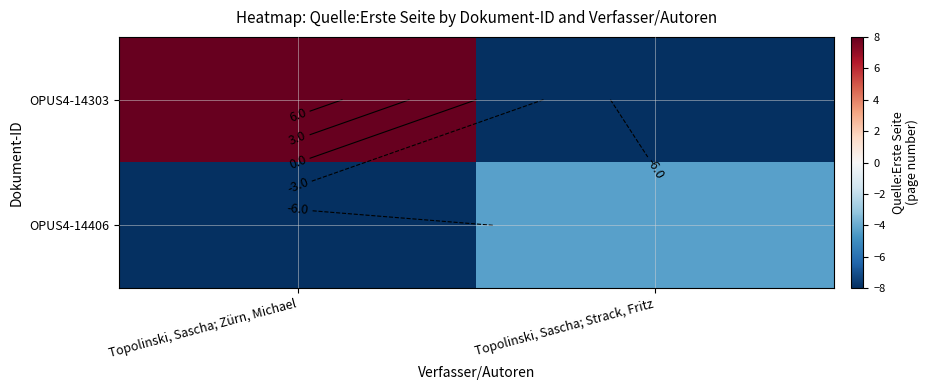

The OPUS4-14406 series shows -6.1 at Topolinski, Sascha; Strack, Fritz. True or false?

False